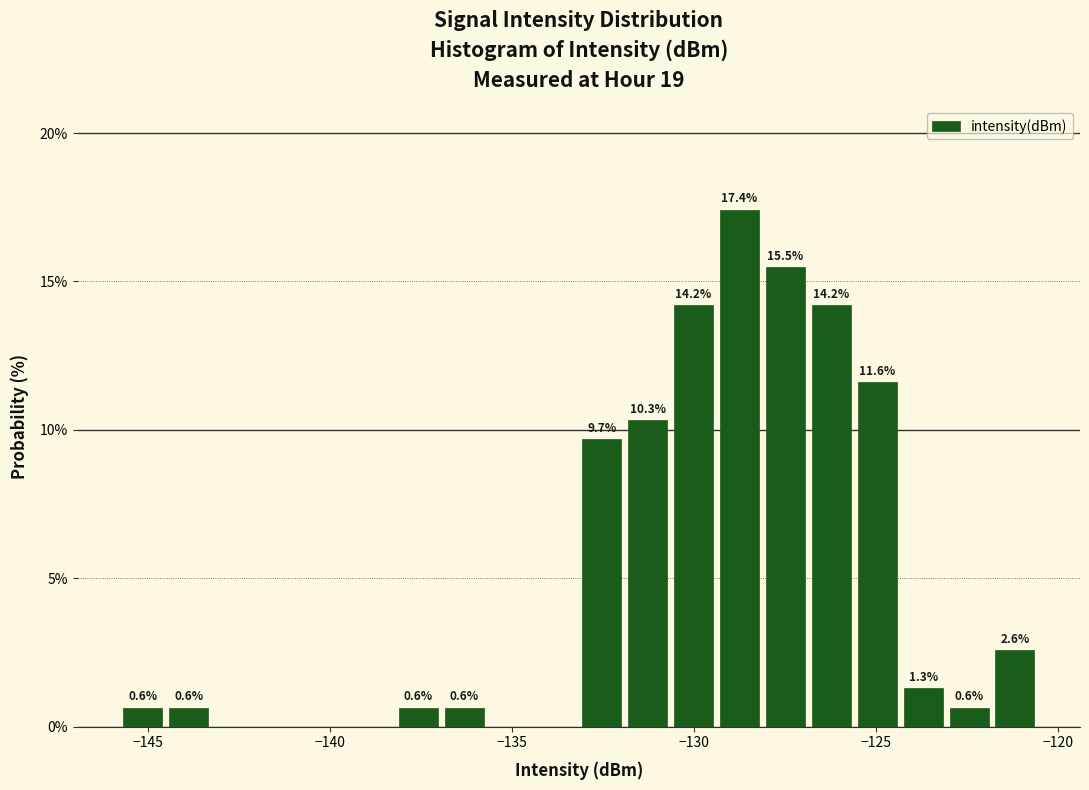

Around what value on the x-axis is the tallest bar? Give the approximate position of its centre, as read against the axis.

-129.0